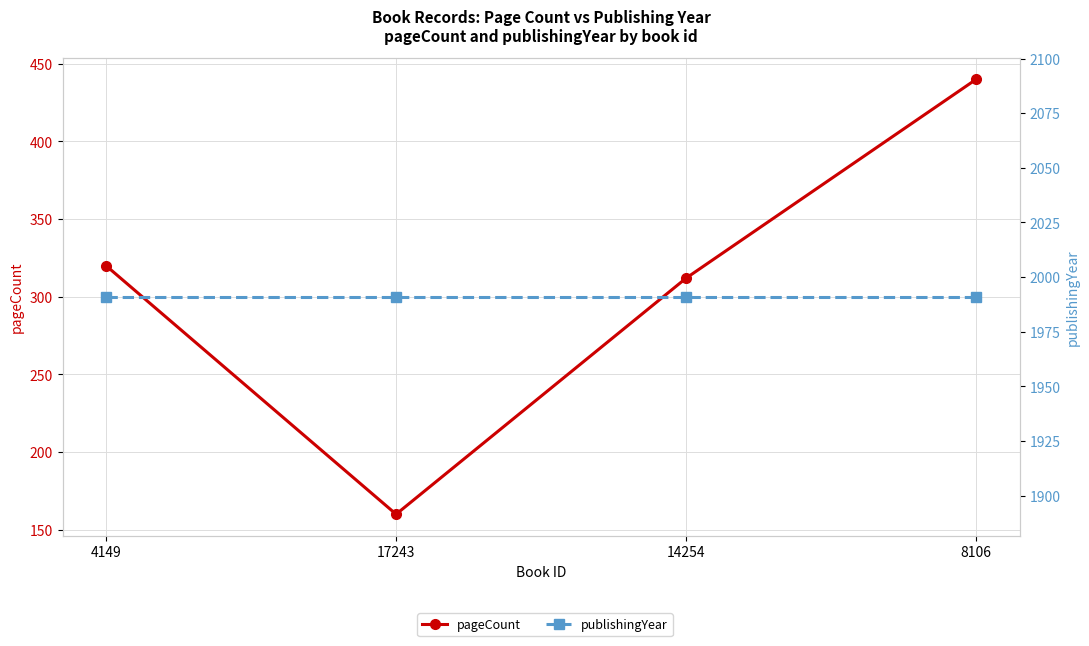

Reading left to right, list all the values displayed in this chart.

pageCount: 4149=320	17243=160	14254=312	8106=440
publishingYear: 4149=1991	17243=1991	14254=1991	8106=1991